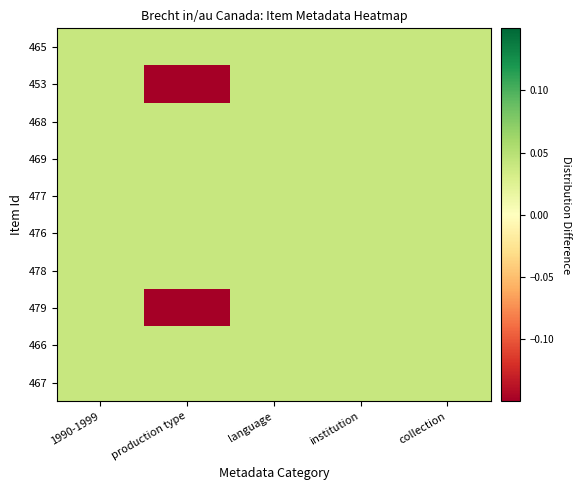

Which category has the lowest value across all series?

production type